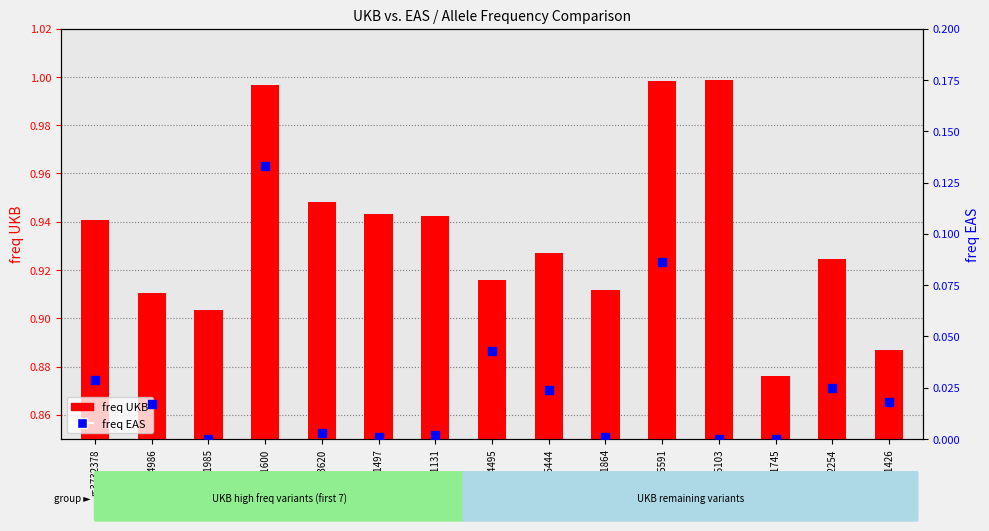

Which series reaches the maximum Y coordinate?

freq UKB